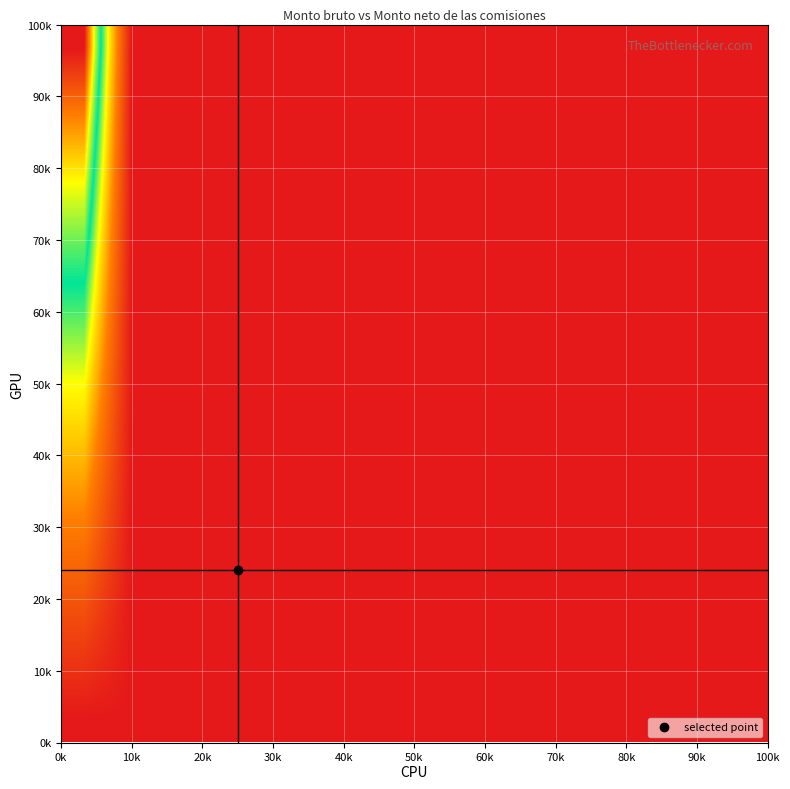

How many data points does each series have?

15